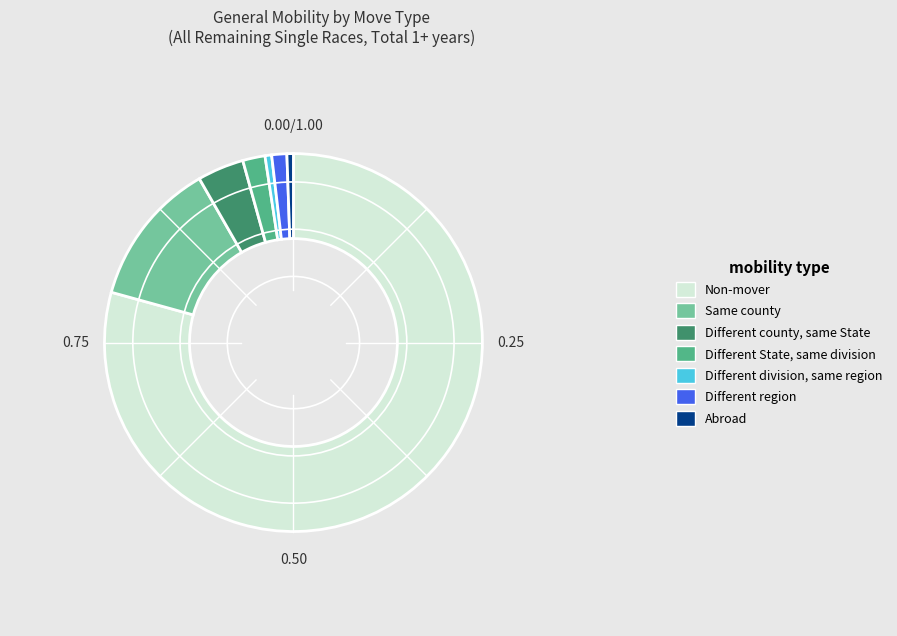

What is the ratio of the value at Different State, same division to the value at Different division, same region?

3.4